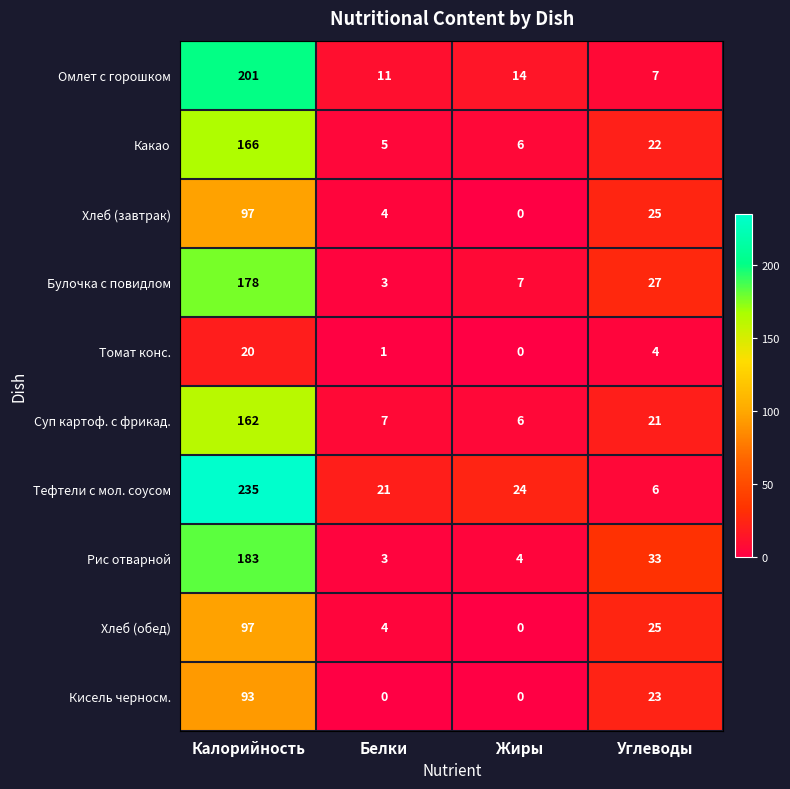

At which category is the sum across all series the highest?

Калорийность